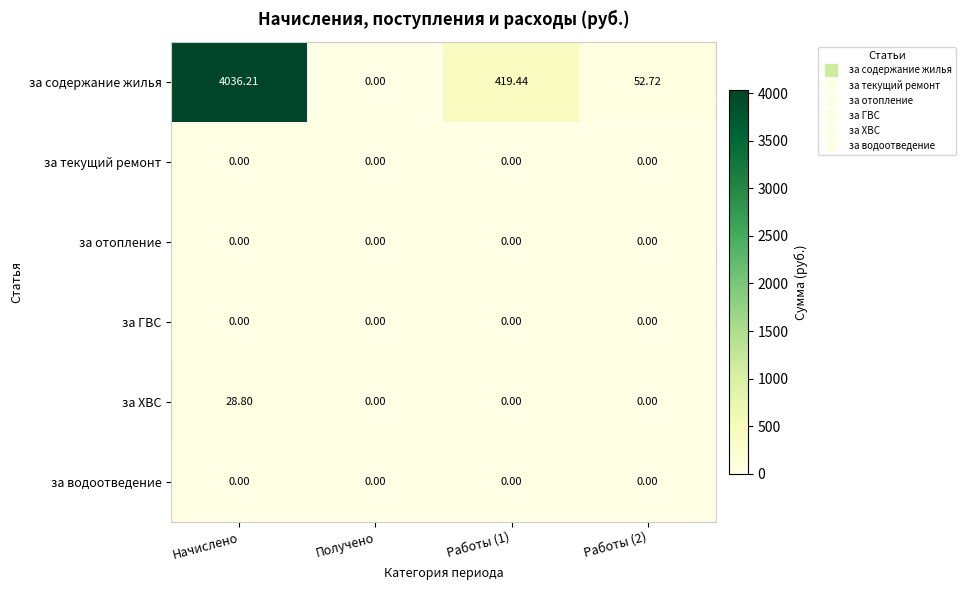

Which series has the largest total across all categories?

за содержание жилья